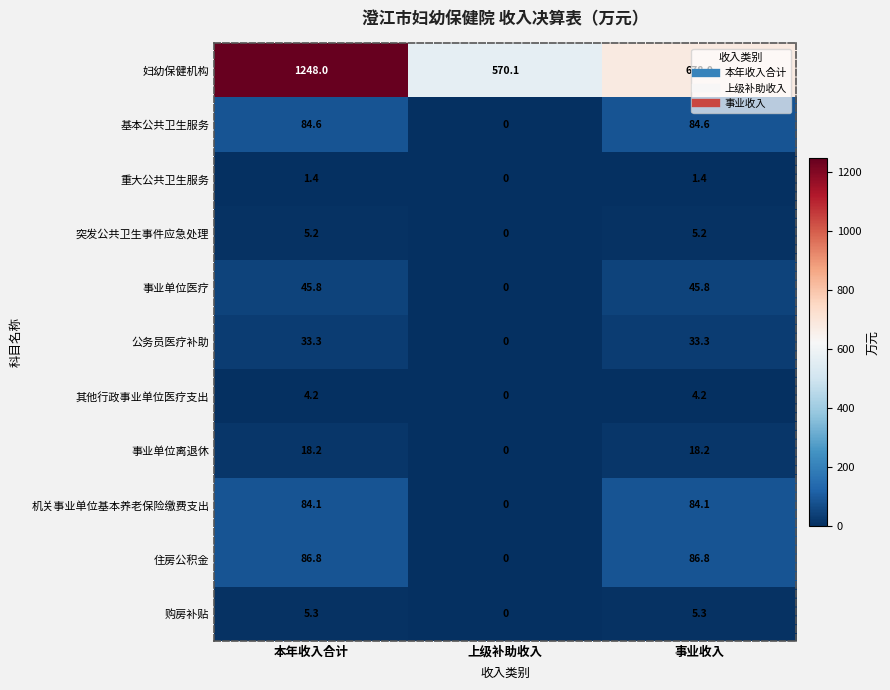

The value of 其他行政事业单位医疗支出 at 事业收入 is 6.6. True or false?

False